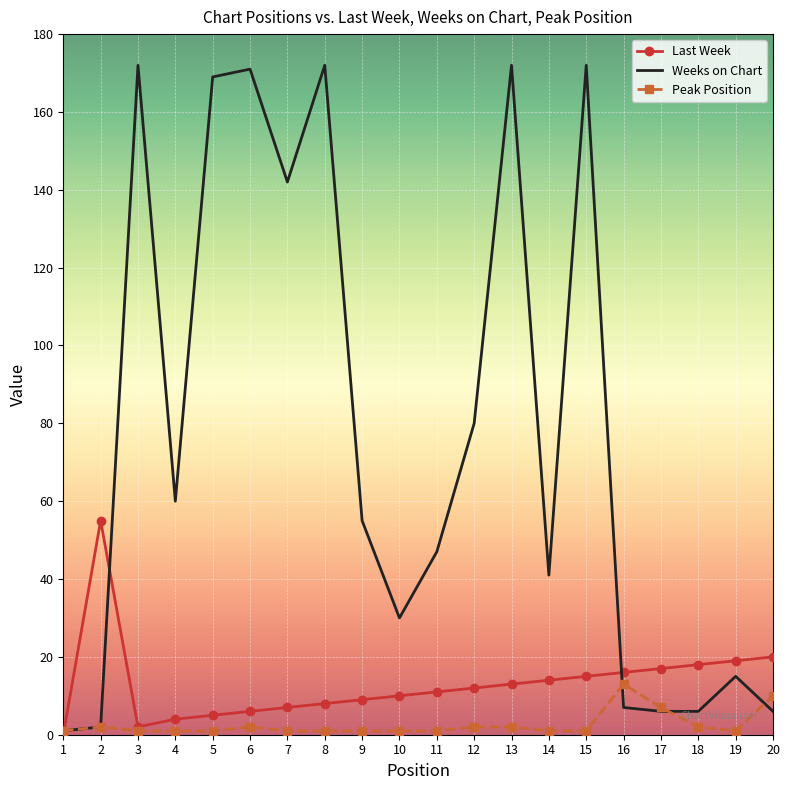

What is the maximum value for Weeks on Chart?

172